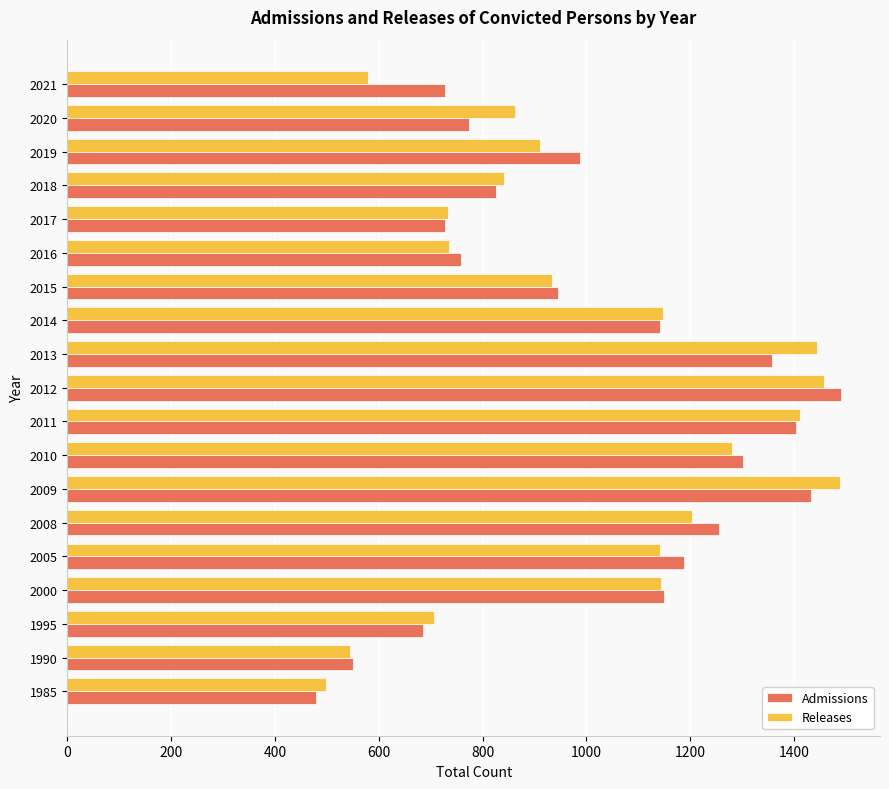

Which series has the widest spread of values?

Admissions